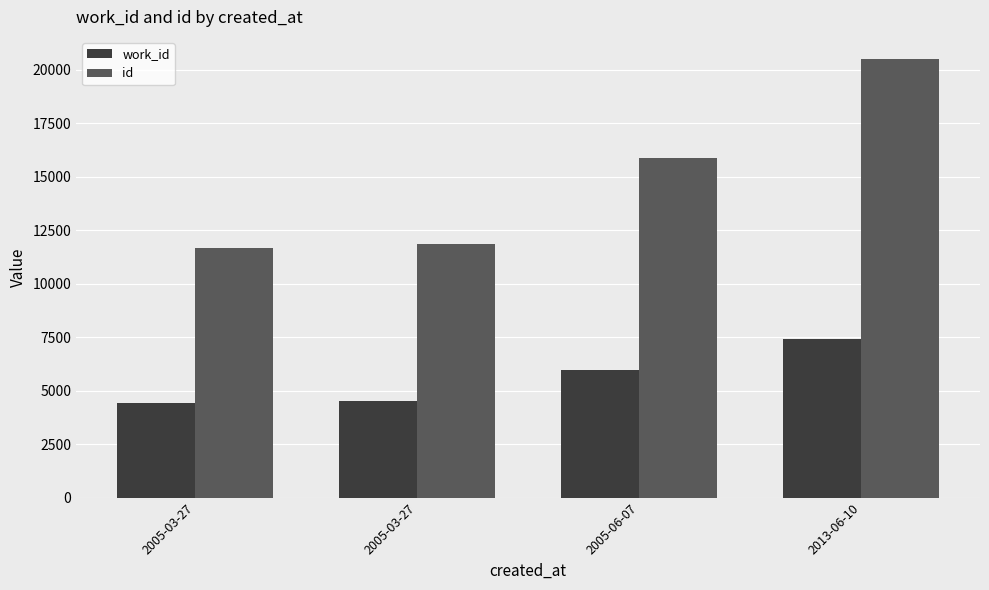

Reading right to left, transcribe all the data shown in this chart.

work_id: 7407	5963	4522	4427
id: 20499	15863	11863	11662